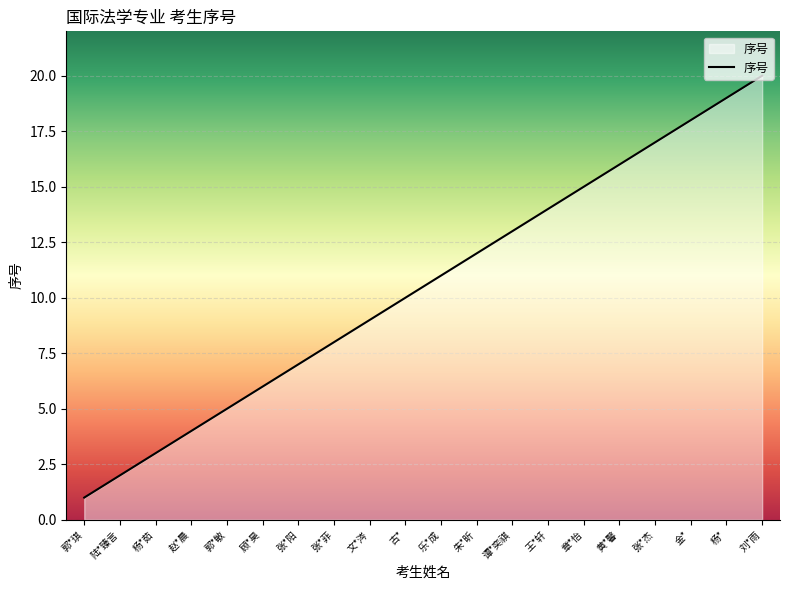

Reading right to left, list all the values displayed in this chart.

20	19	18	17	16	15	14	13	12	11	10	9	8	7	6	5	4	3	2	1